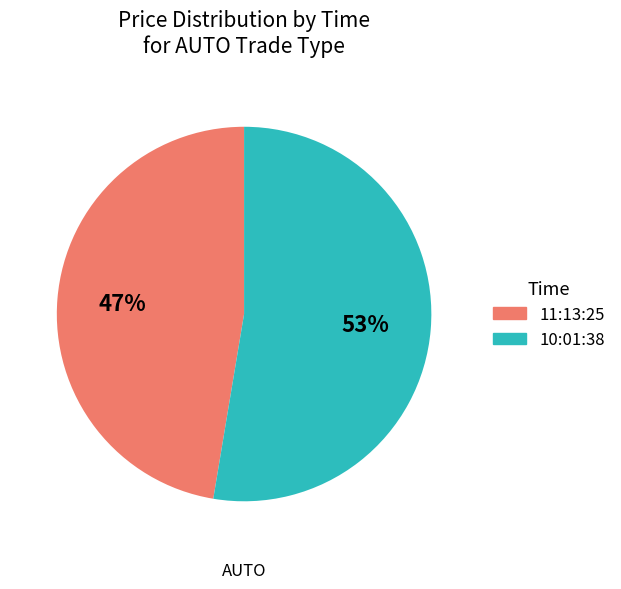

Which category has the smallest portion of the pie?

11:13:25